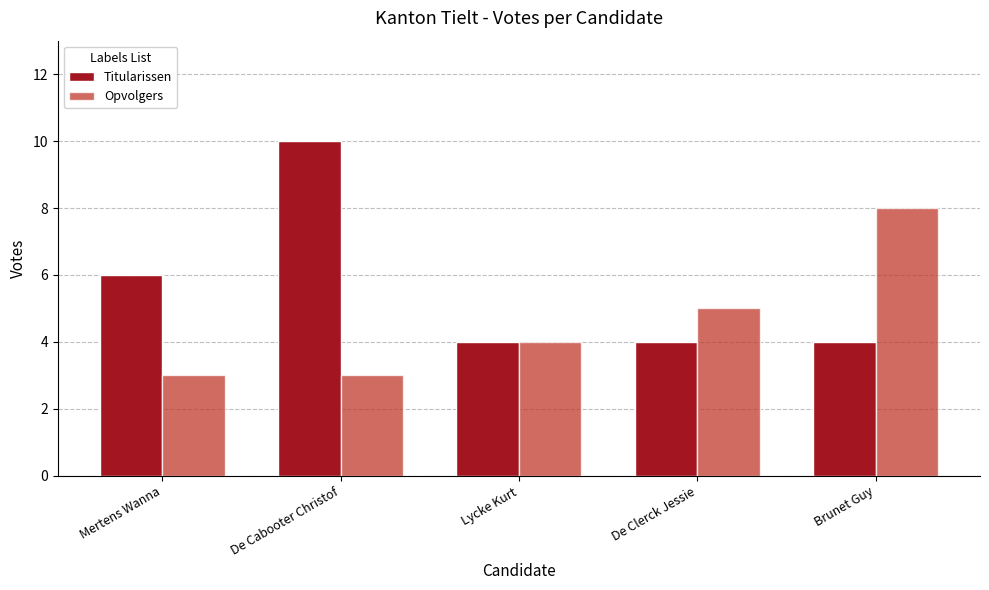

Reading left to right, extract all data points from this chart.

Titularissen: Mertens Wanna=6	De Cabooter Christof=10	Lycke Kurt=4	De Clerck Jessie=4	Brunet Guy=4
Opvolgers: Mertens Wanna=3	De Cabooter Christof=3	Lycke Kurt=4	De Clerck Jessie=5	Brunet Guy=8